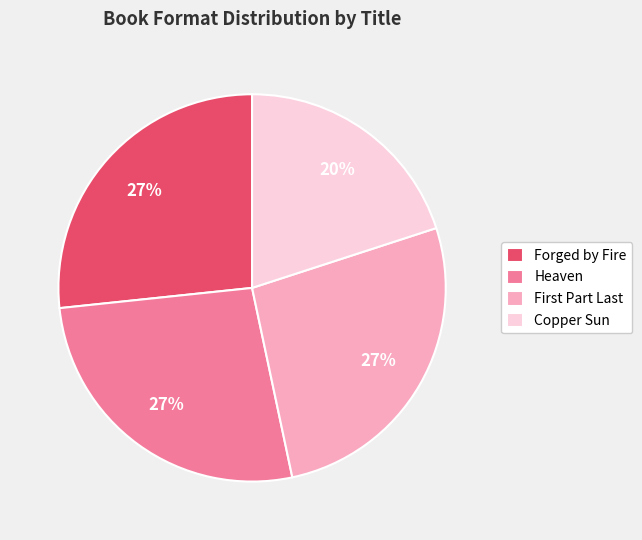

What is the smallest slice in the pie chart?

Copper Sun